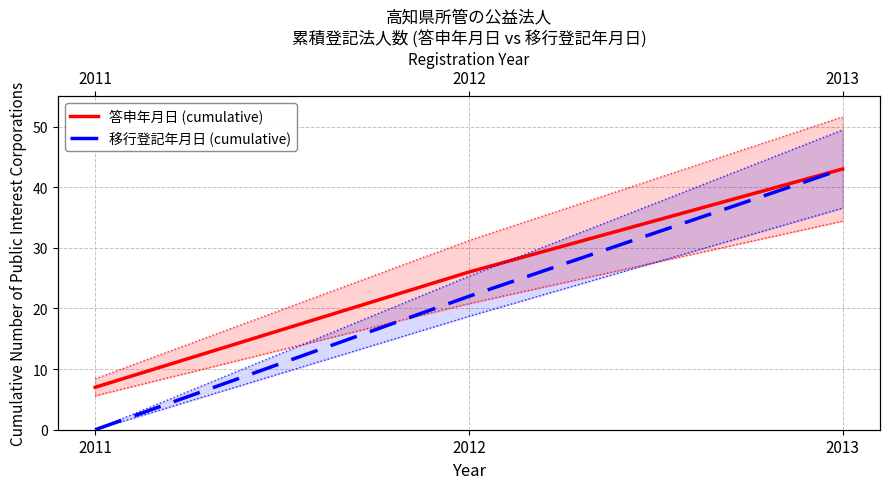

Between 2011 and 2013, which series saw the biggest shift?

移行登記年月日 (cumulative)